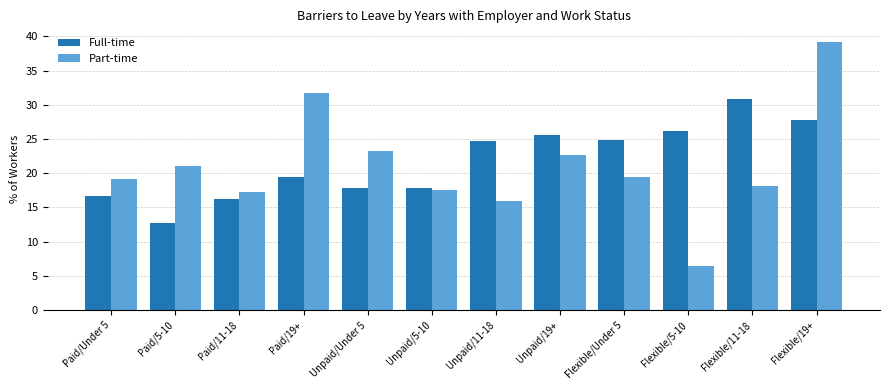

List the series in order of their overall mean, highest first.

Full-time, Part-time